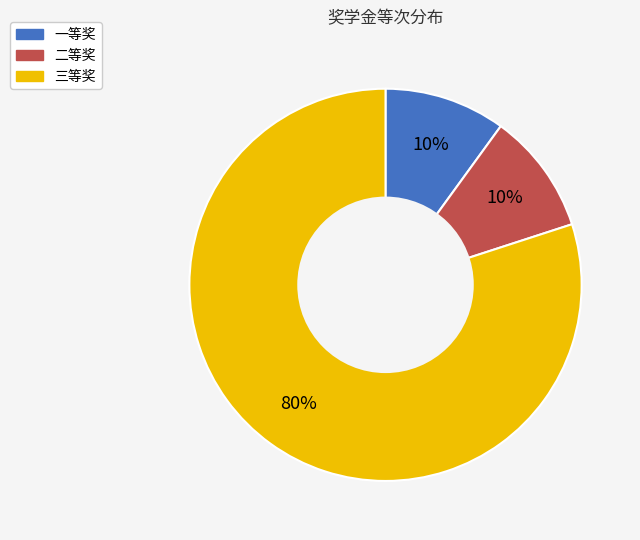

Count the number of slices in the pie.

3